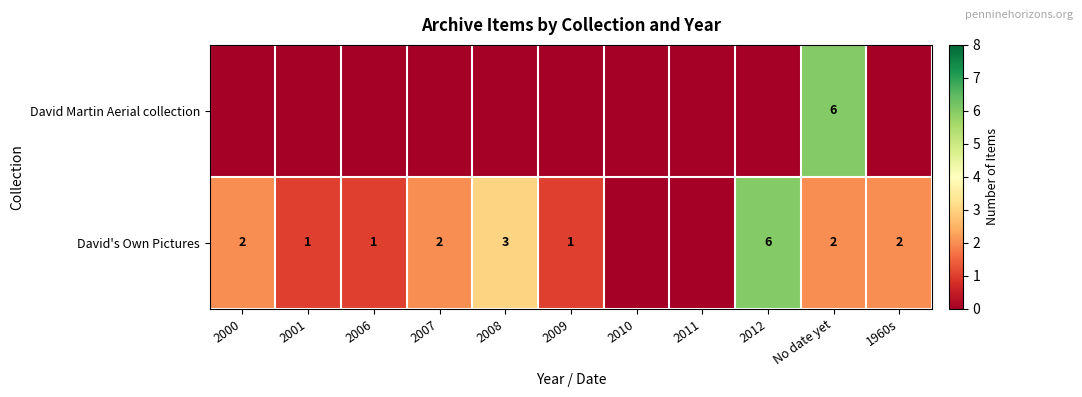

What is the sum of the David's Own Pictures values at 2000 and 2007?

4